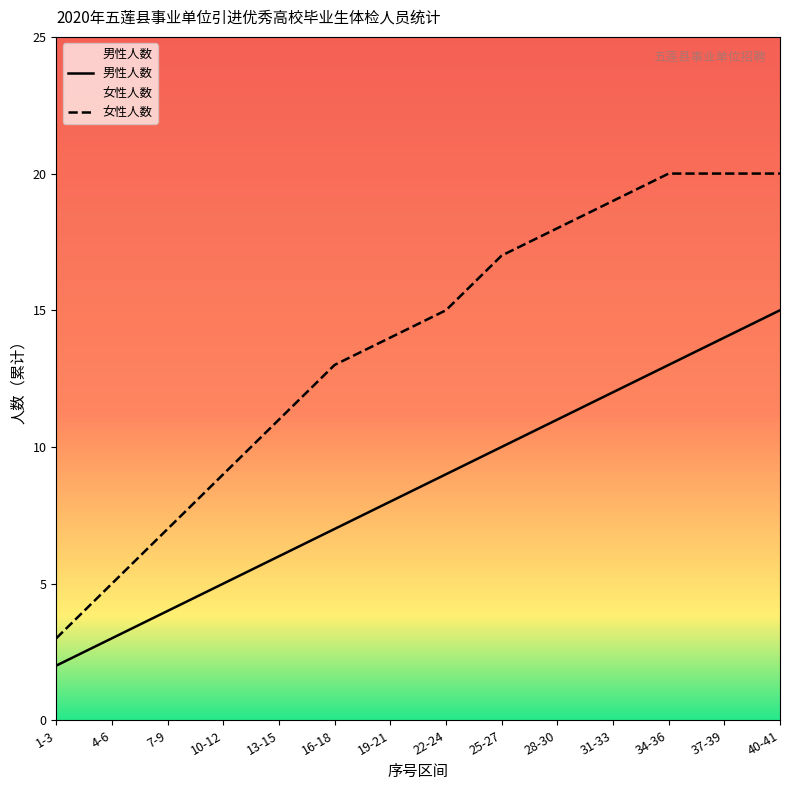

What position from the right is 34-36?

3